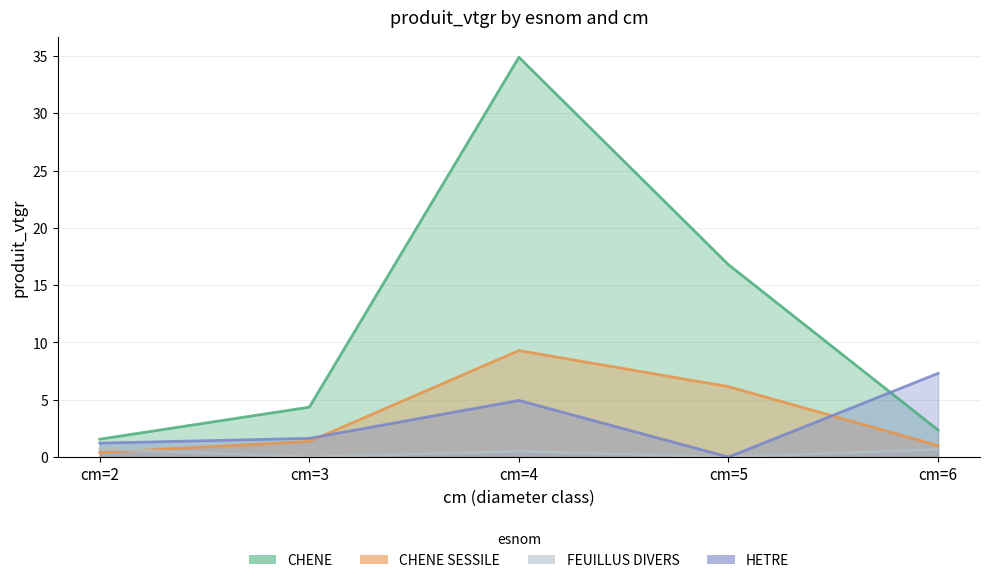

Is the value of CHENE at cm=4 greater than the value of HETRE at cm=6?

Yes